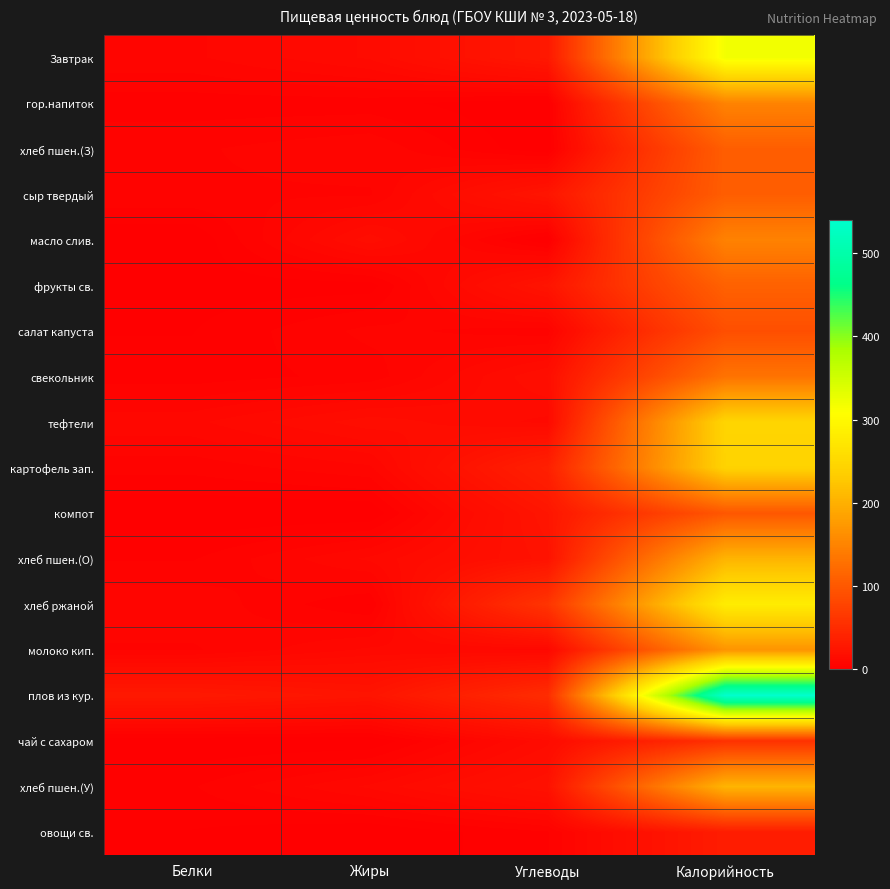

Count the number of categories in the chart.

4